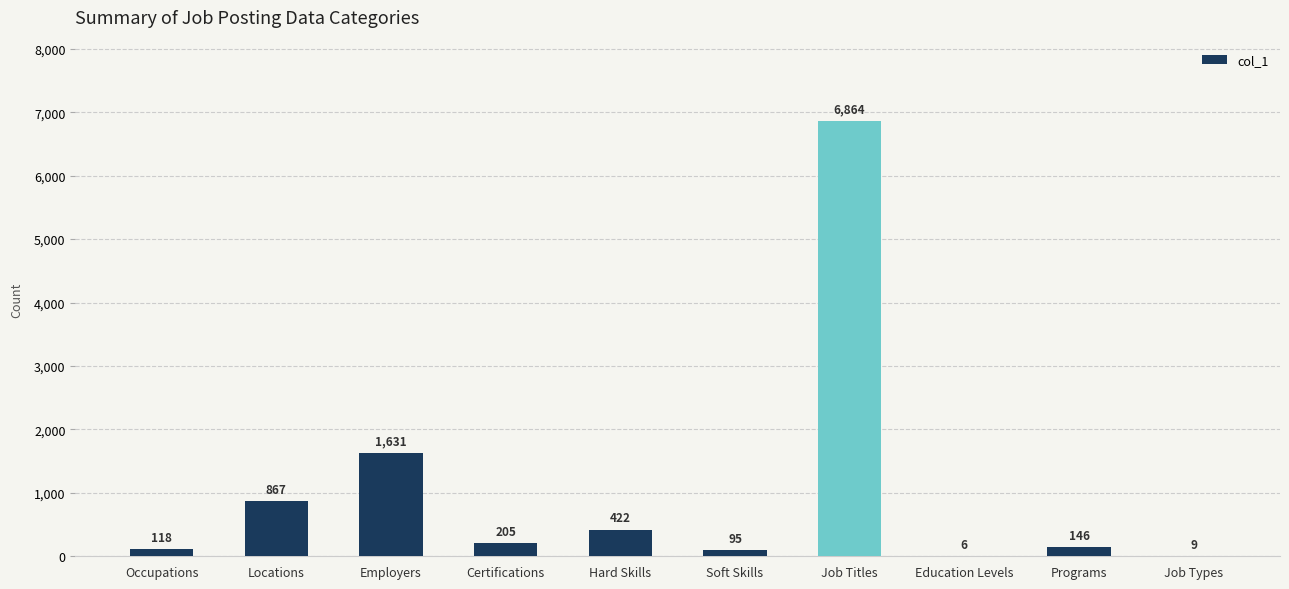

Reading left to right, list all the values displayed in this chart.

Occupations=118	Locations=867	Employers=1631	Certifications=205	Hard Skills=422	Soft Skills=95	Job Titles=6864	Education Levels=6	Programs=146	Job Types=9